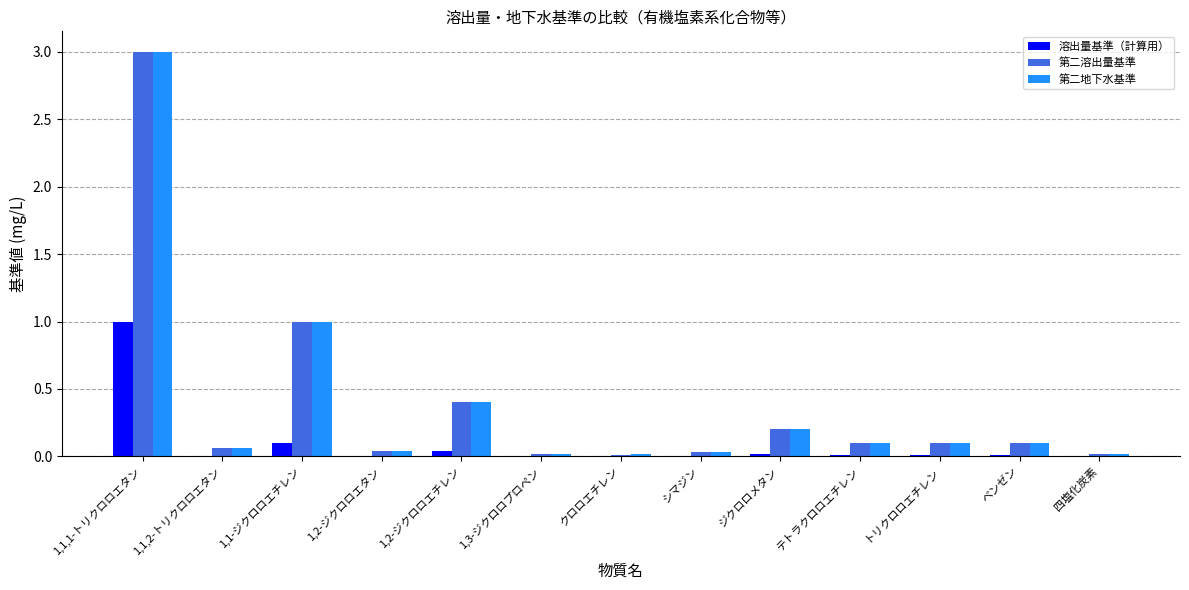

Are the bars grouped side by side (vs. stacked)?

Yes